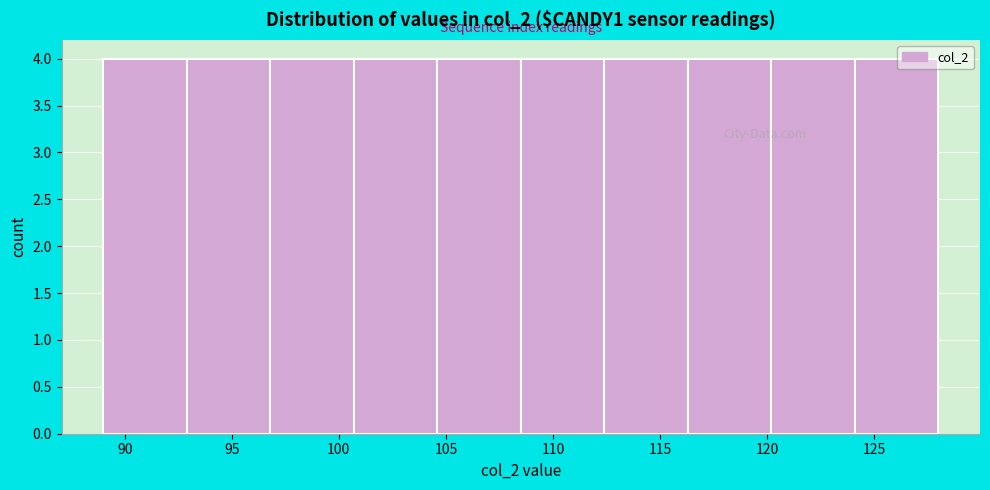

How tall is the bar that spans 124.1 to 128.0 on the x-axis? Neither the bar edges nor the heights are printed on the chart, so give them approximately, as read against the axes.

4